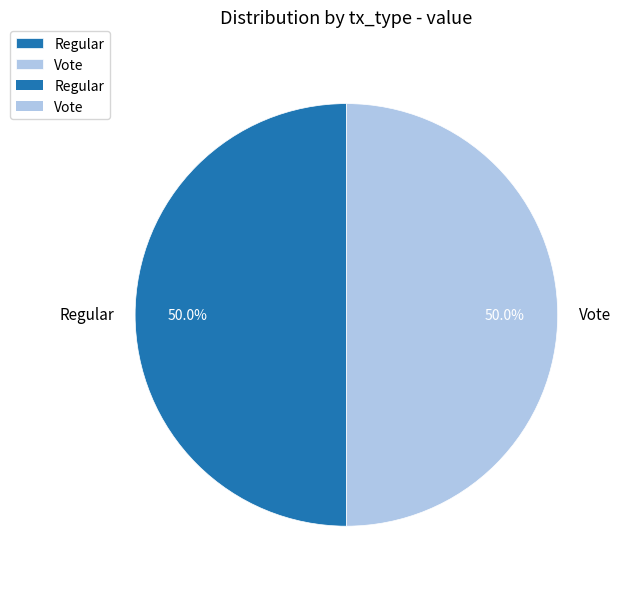

To the nearest percent, what portion does Vote represent?

50%